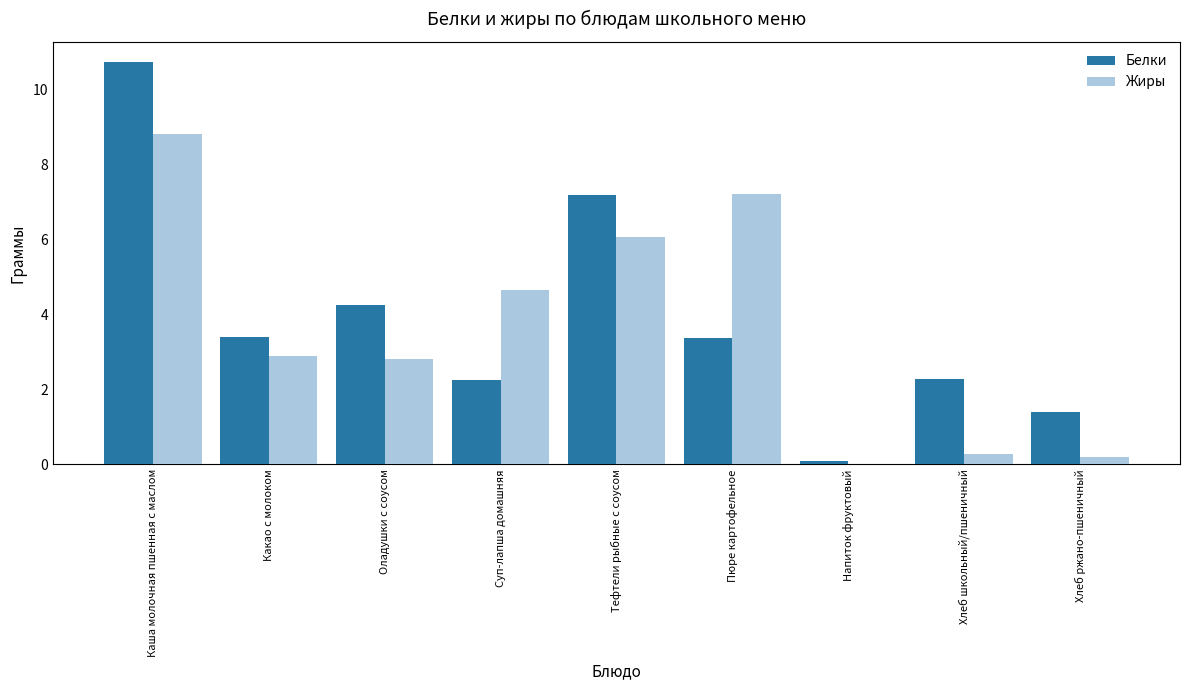

Does the chart contain stacked bars?

No